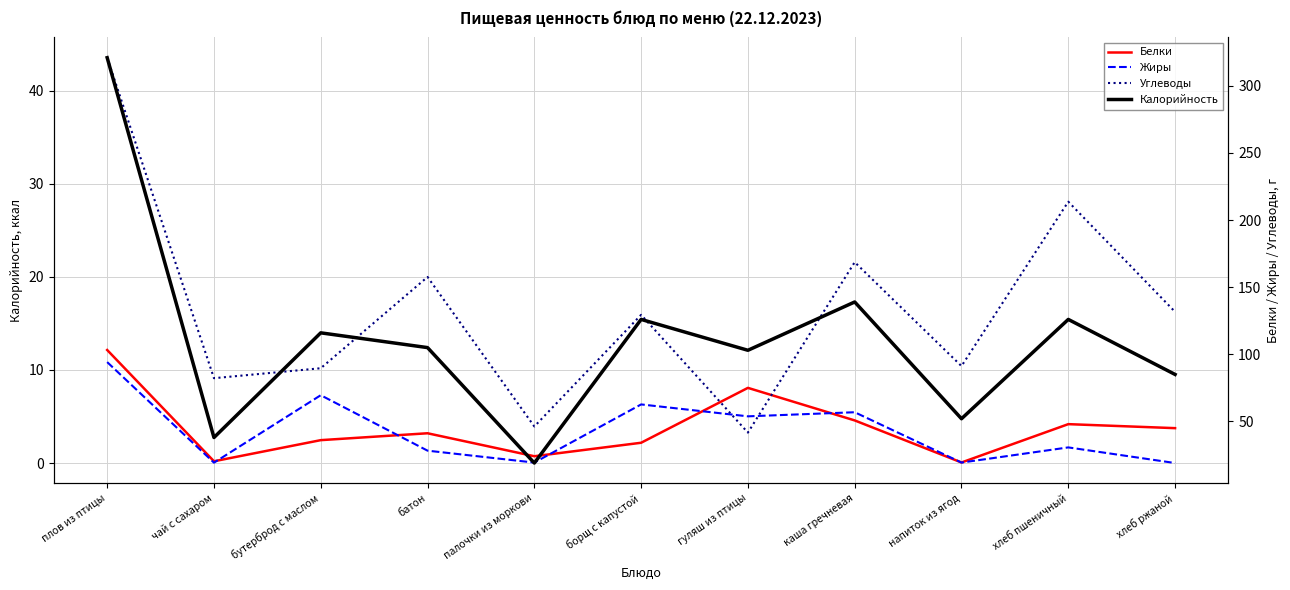

Reading left to right, extract all data points from this chart.

Белки: плов из птицы=12.2	чай с сахаром=0.2	бутерброд с маслом=2.5	батон=3.2	палочки из моркови=0.7	борщ с капустой=2.2	гуляш из птицы=8.1	каша гречневая=4.6	напиток из ягод=0.1	хлеб пшеничный=4.2	хлеб ржаной=3.8
Жиры: плов из птицы=10.8	чай с сахаром=0.0	бутерброд с маслом=7.3	батон=1.3	палочки из моркови=0.1	борщ с капустой=6.3	гуляш из птицы=5.0	каша гречневая=5.5	напиток из ягод=0.1	хлеб пшеничный=1.7	хлеб ржаной=0.0
Углеводы: плов из птицы=43.6	чай с сахаром=9.1	бутерброд с маслом=10.2	батон=20.0	палочки из моркови=3.9	борщ с капустой=15.9	гуляш из птицы=3.3	каша гречневая=21.6	напиток из ягод=10.4	хлеб пшеничный=28.1	хлеб ржаной=16.2
Калорийность: плов из птицы=321.0	чай с сахаром=38.0	бутерброд с маслом=116.0	батон=105.0	палочки из моркови=19.0	борщ с капустой=126.0	гуляш из птицы=103.0	каша гречневая=139.0	напиток из ягод=52.0	хлеб пшеничный=126.0	хлеб ржаной=85.0